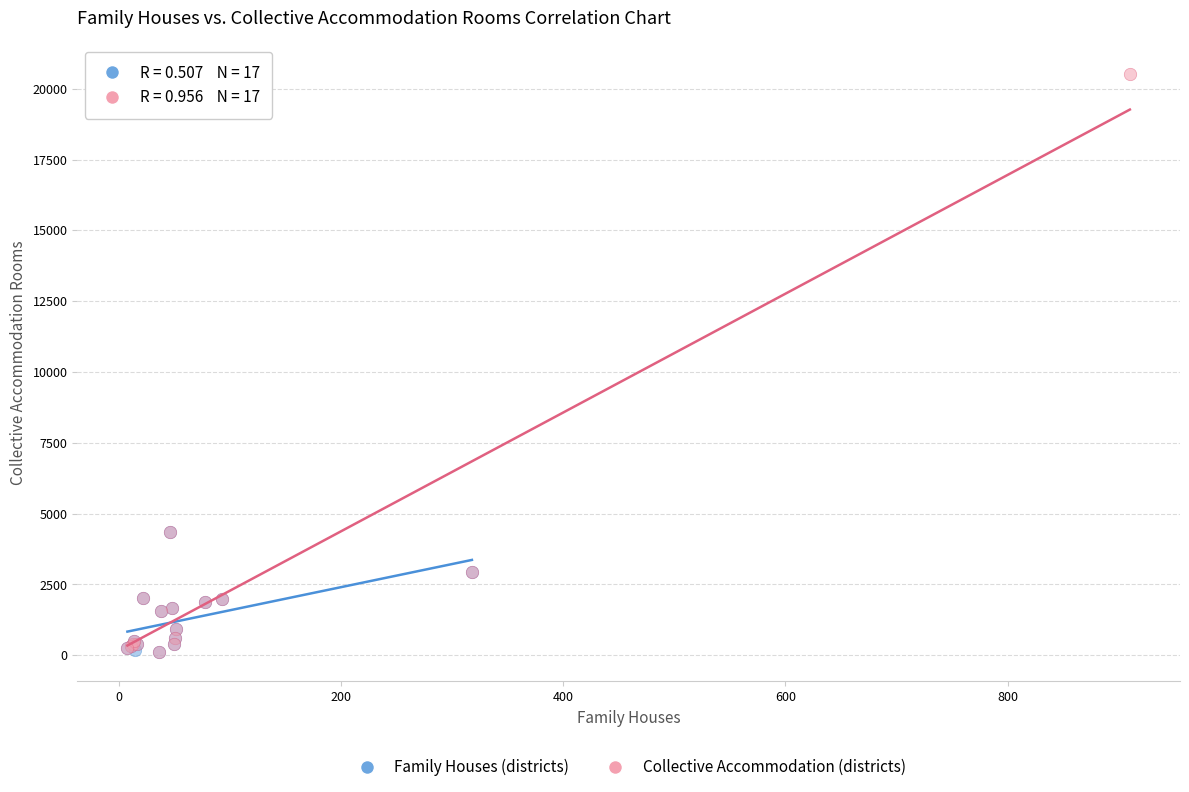

What are all the series names shown in the legend?

Family Houses (districts), Collective Accommodation (districts)